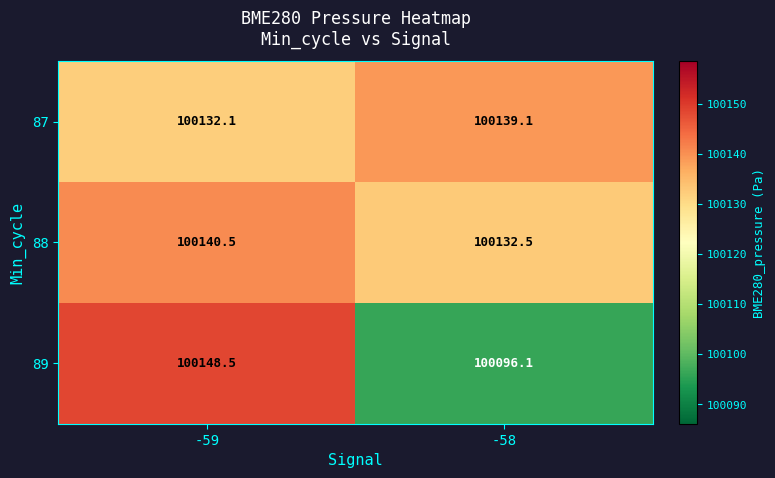

Count the number of categories in the chart.

2